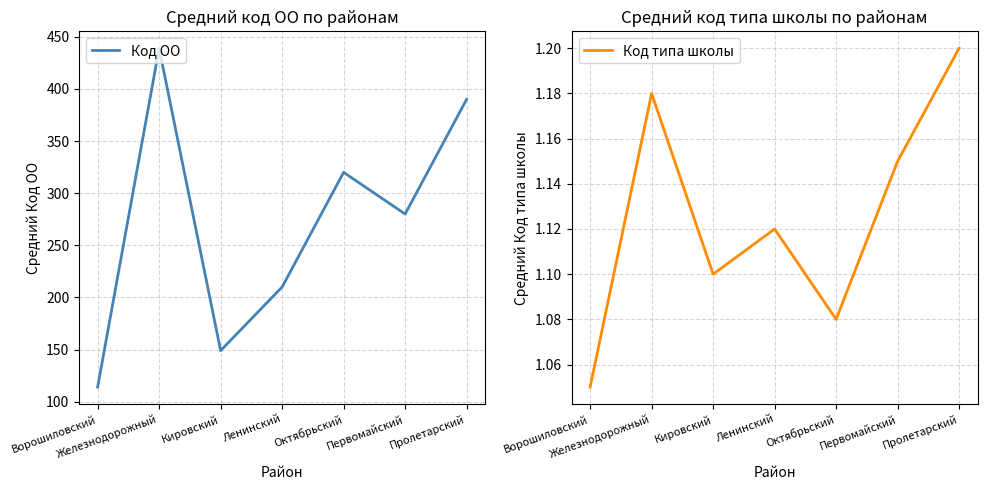

How many interior local valleys does the Код типа школы series have?

2